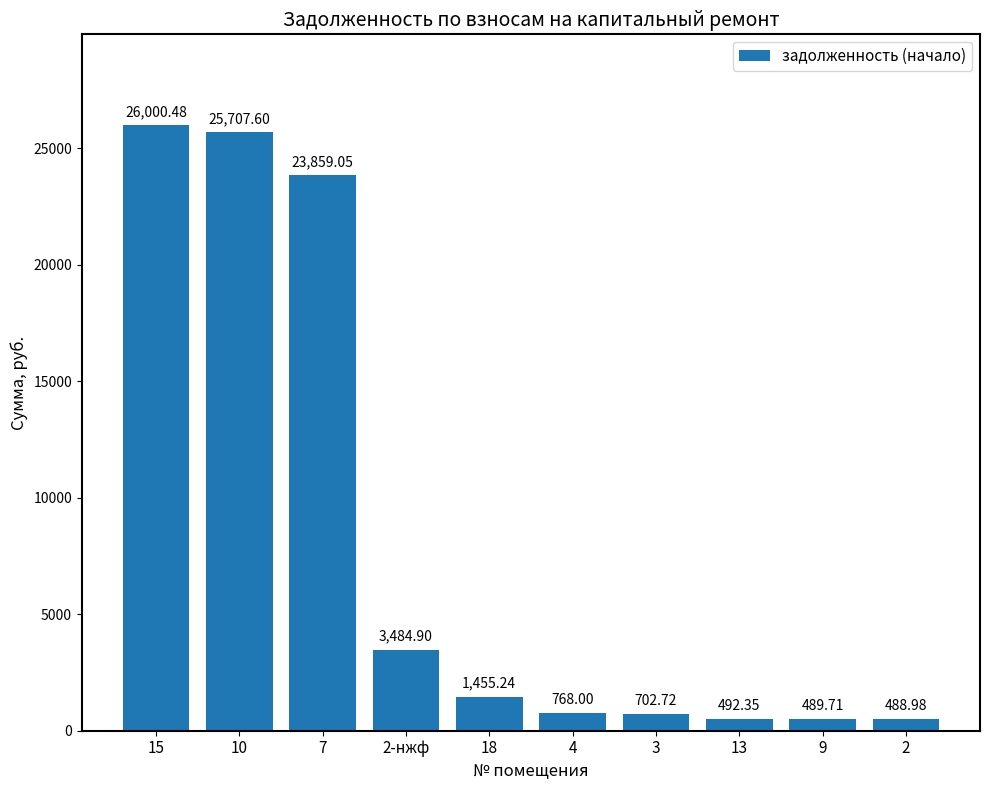

Which category has the lowest value across all series?

2